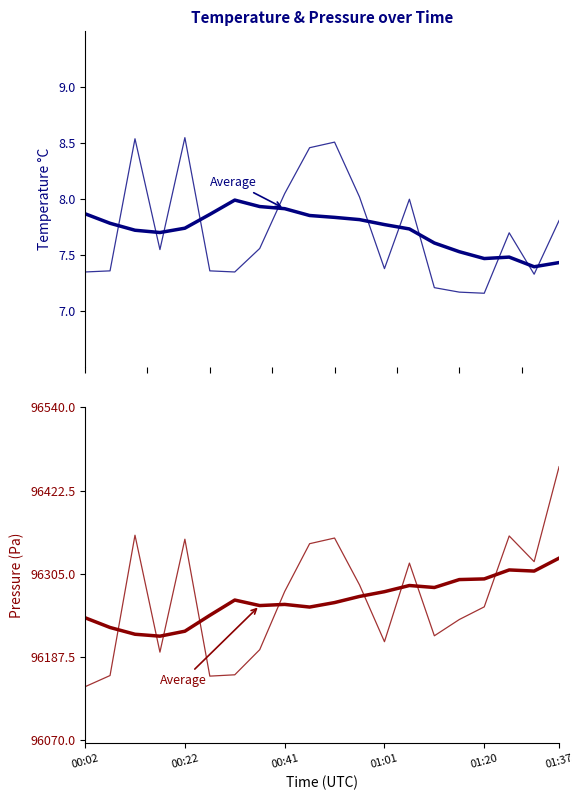

What is the sum of all pressure (raw) values?

1925384.6